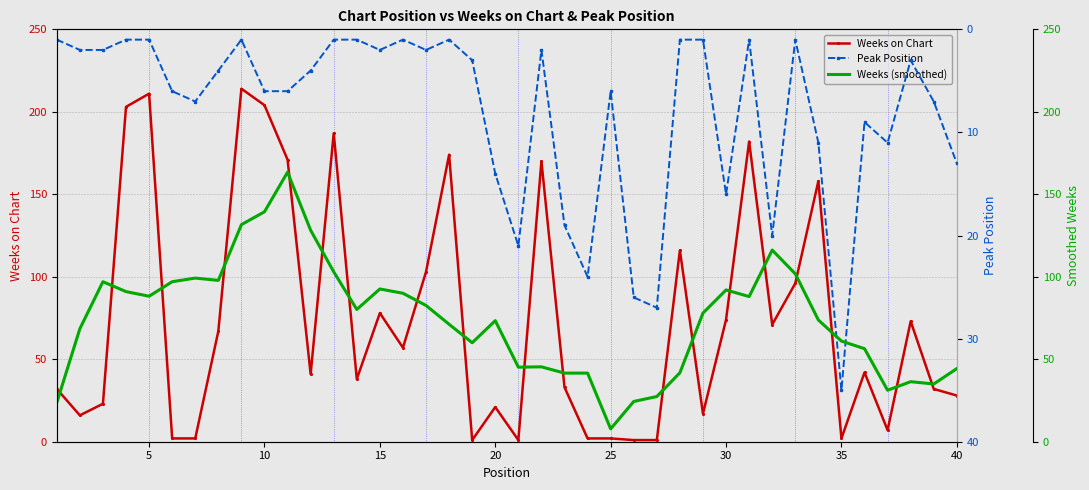

Which series has the widest spread of values?

Weeks on Chart